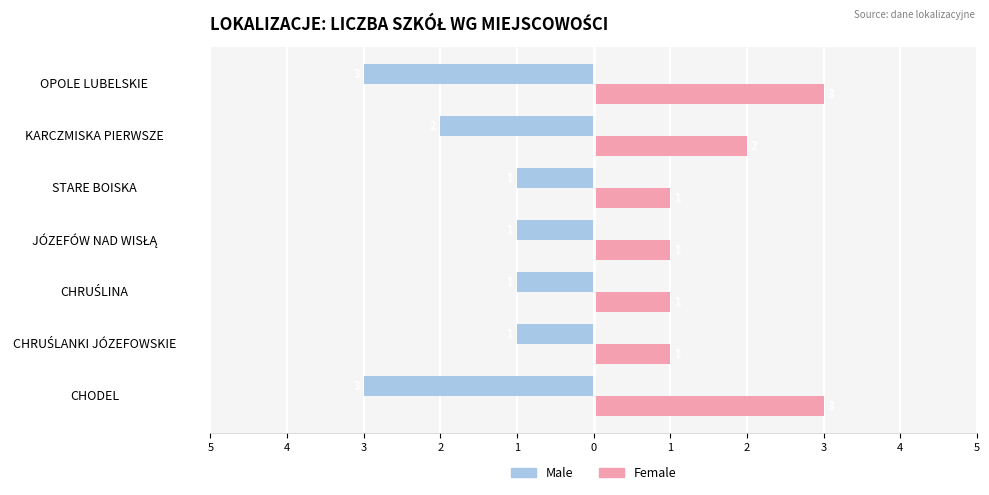

What are all the series names shown in the legend?

Male, Female